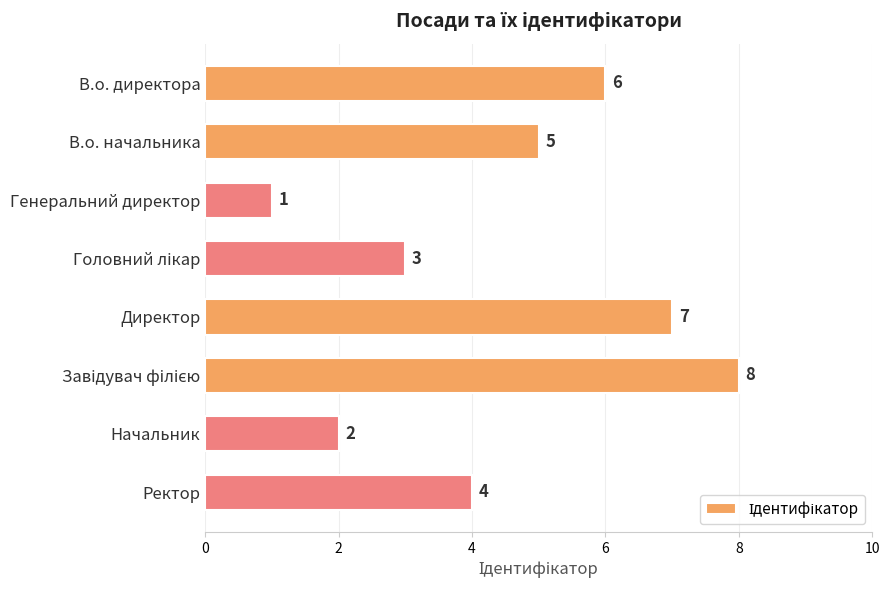

What position from the top is В.о. начальника?

2